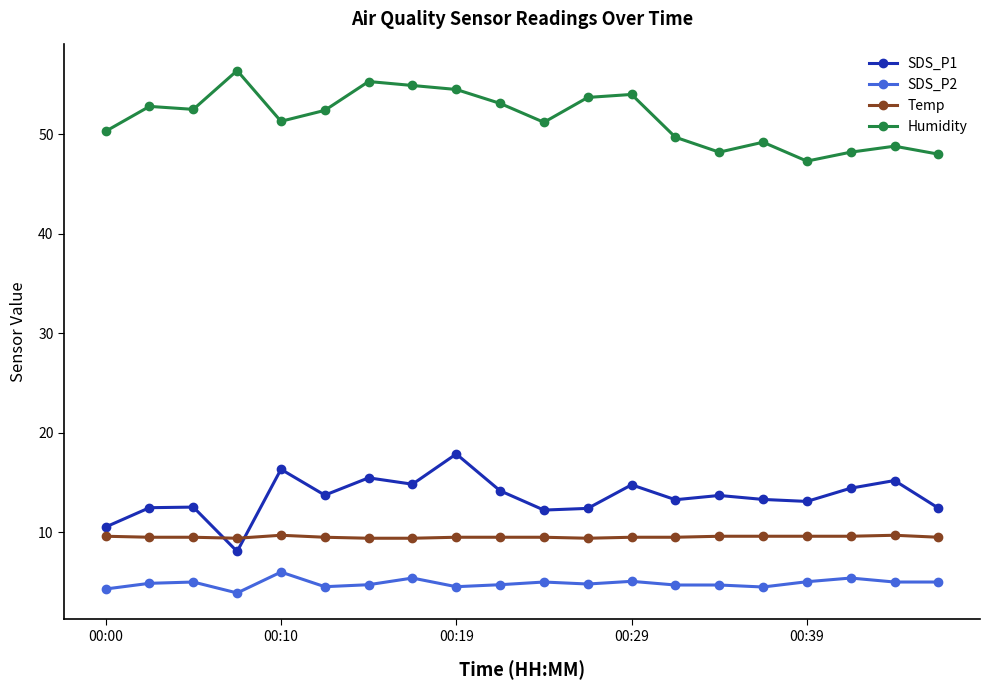

True or false: SDS_P2 has more than 1 interior local peaks.

True